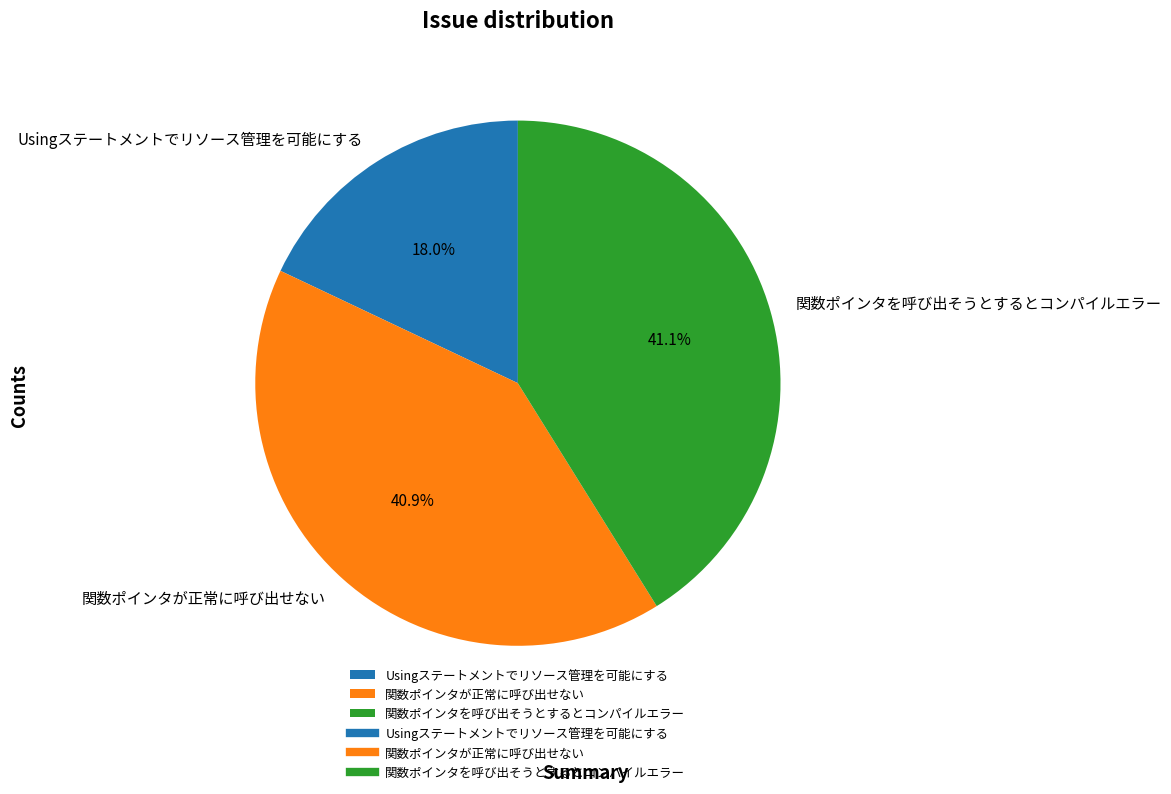

To the nearest percent, what is the difference between the largest and smallest slice percentages?

23%